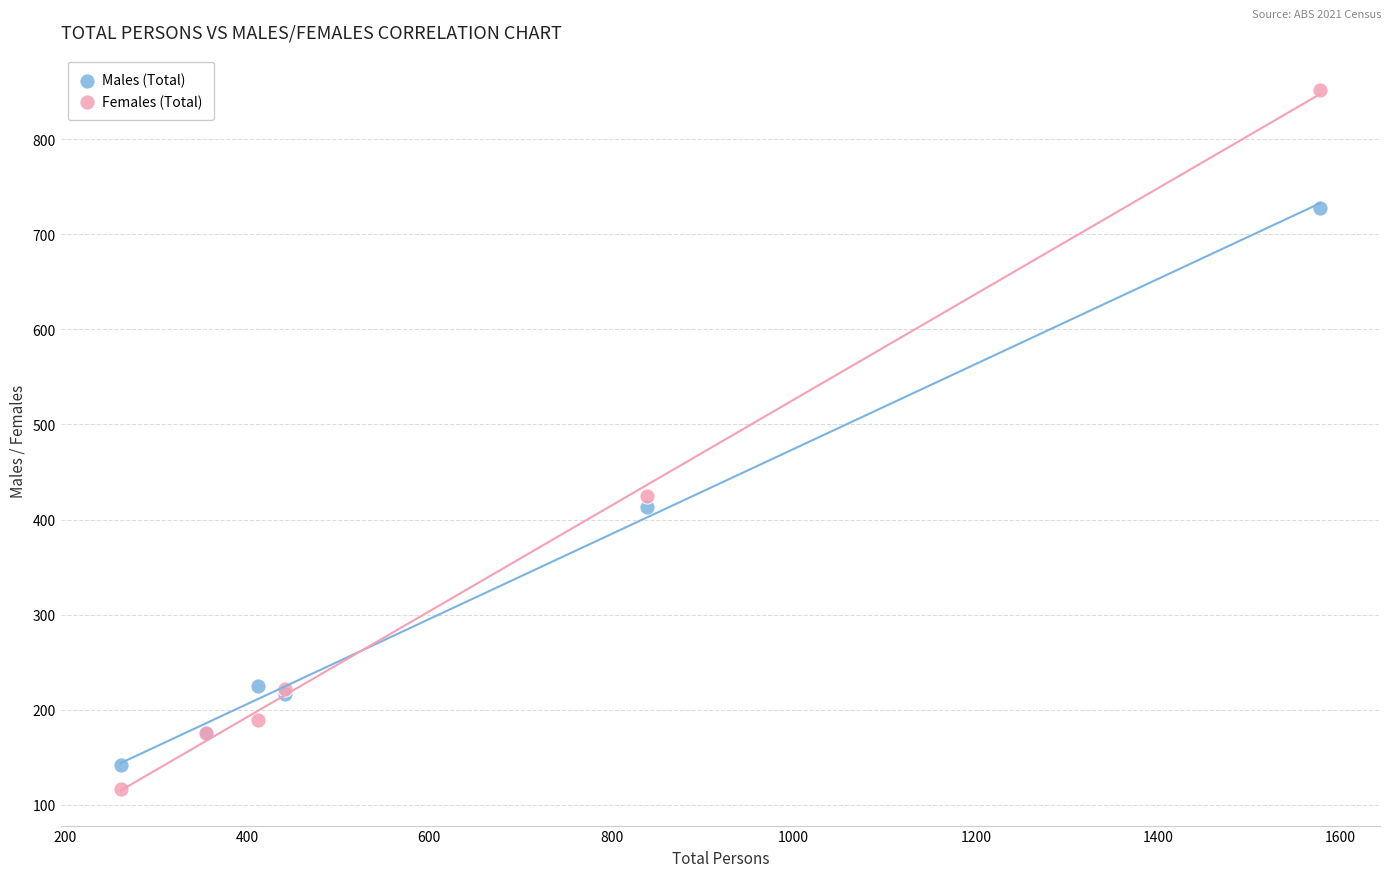

Across all series, what Y value is closest to 484?

425